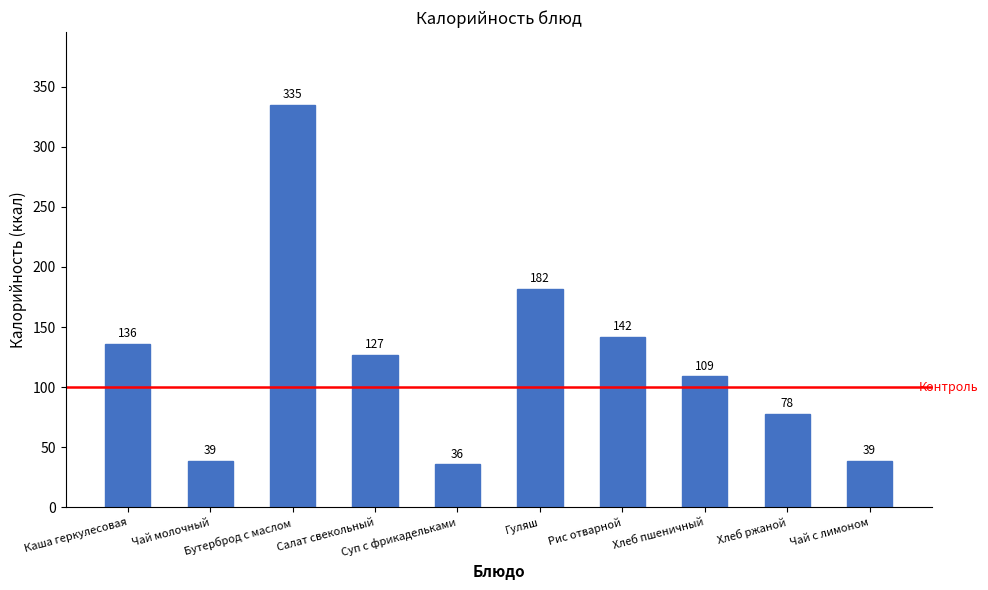

Where is the data nearest to the value 185?

Гуляш